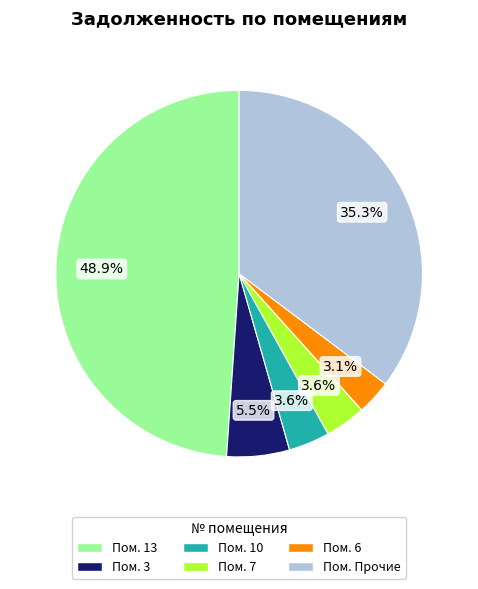

Which slice is the largest?

Пом. 13